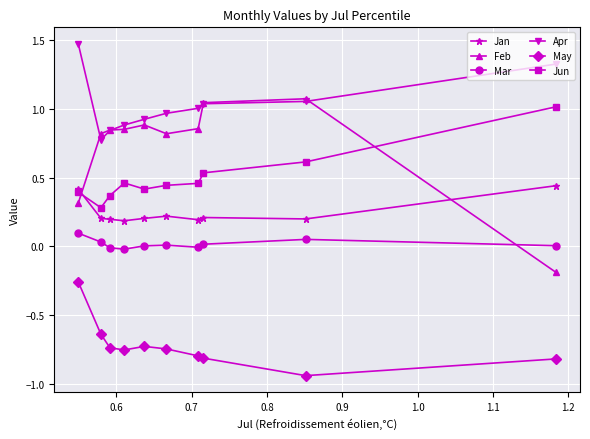

Rank the series by their maximum value, from lowest to highest.

May, Mar, Jan, Jun, Feb, Apr